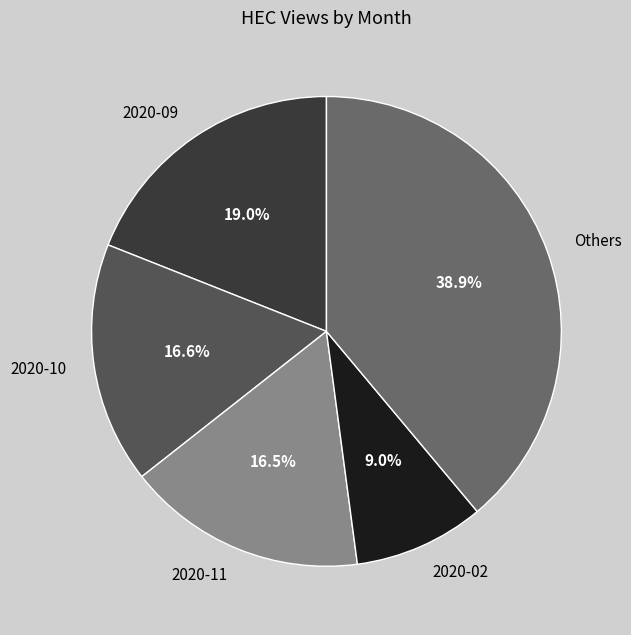

Which has a higher value, 2020-02 or 2020-11?

2020-11